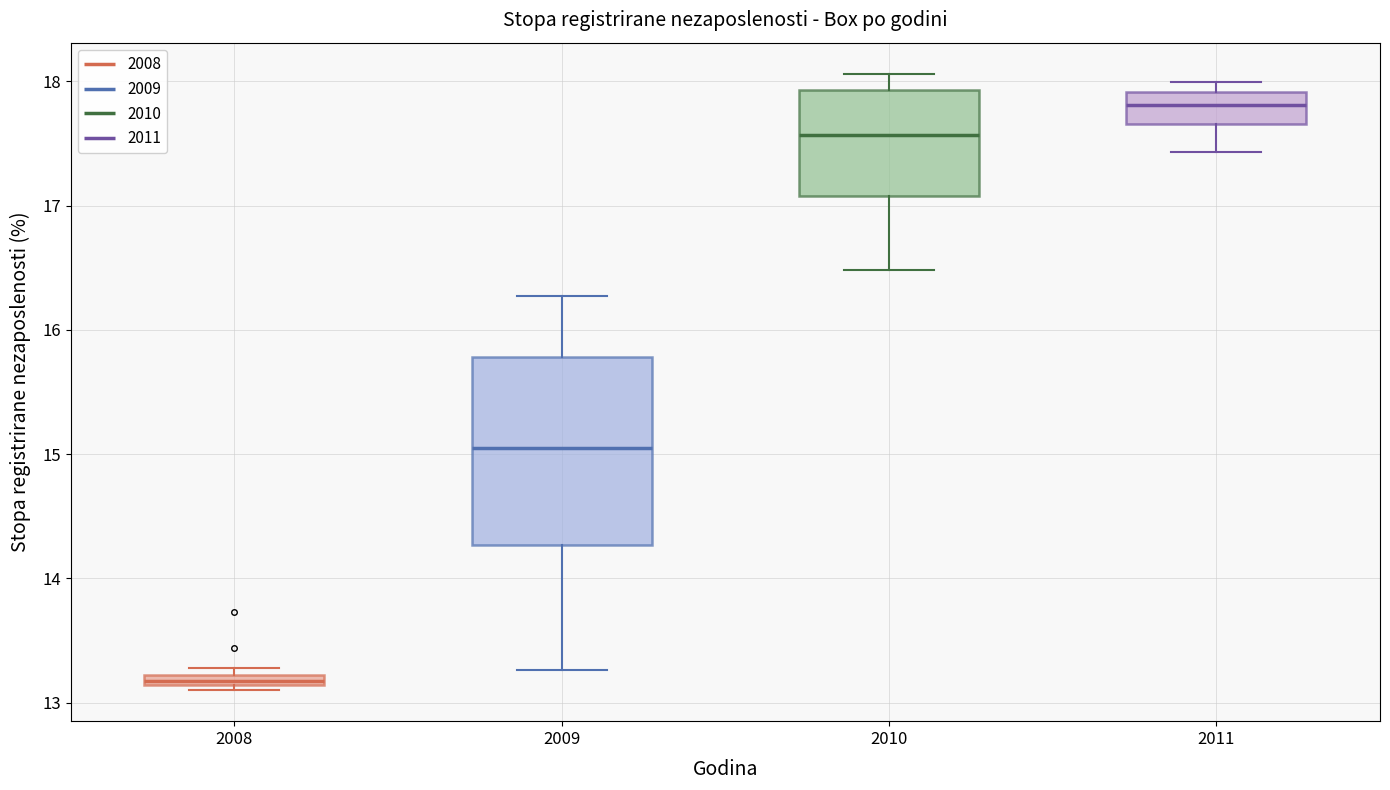

Which box's median line is the highest?

2011